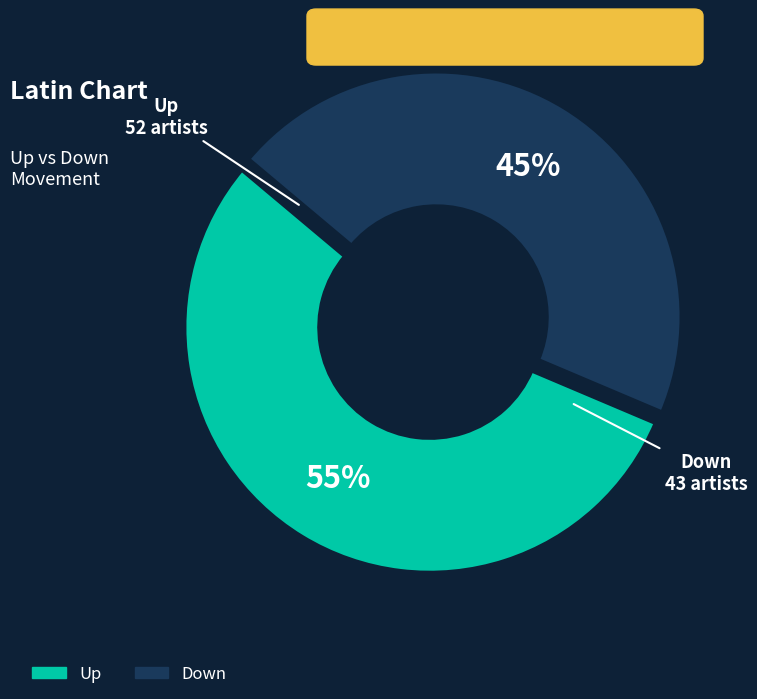

What is the smallest slice in the pie chart?

Down